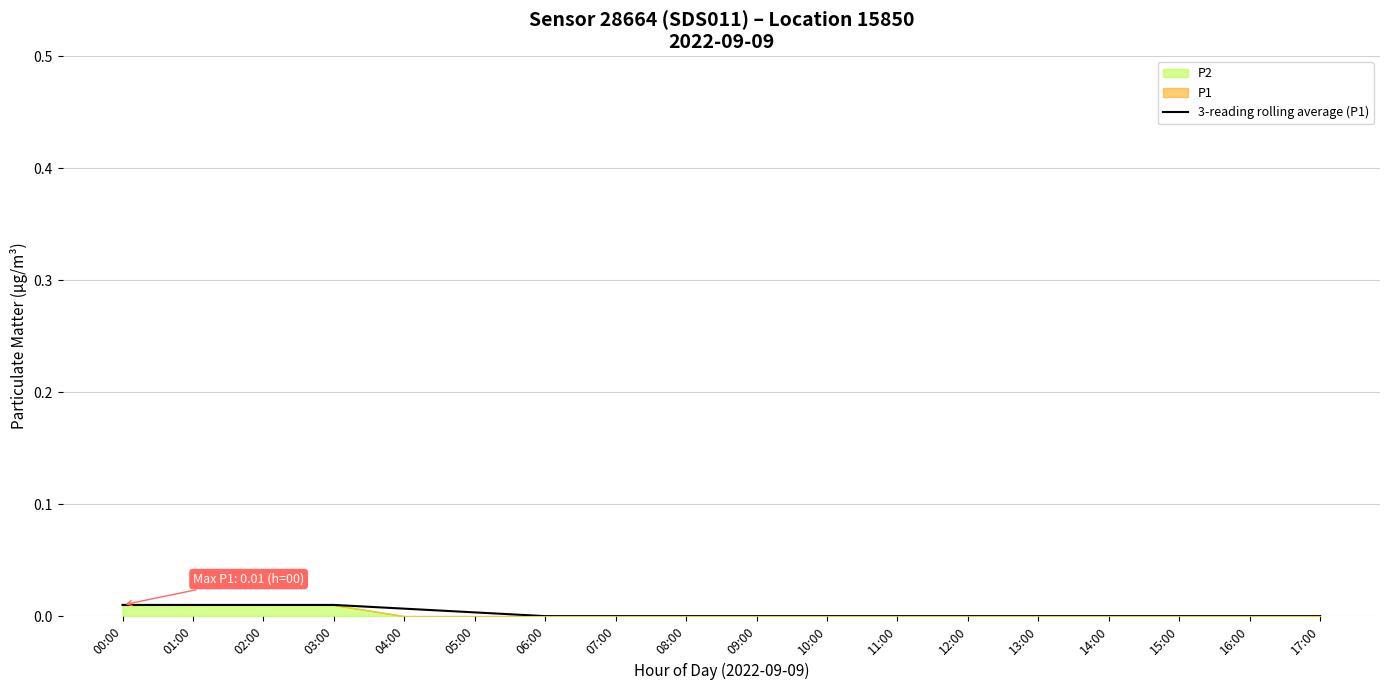

Reading left to right, list all the values displayed in this chart.

00:00=0.0	01:00=0.0	02:00=0.0	03:00=0.0	04:00=0.0	05:00=0.0	06:00=0.0	07:00=0.0	08:00=0.0	09:00=0.0	10:00=0.0	11:00=0.0	12:00=0.0	13:00=0.0	14:00=0.0	15:00=0.0	16:00=0.0	17:00=0.0